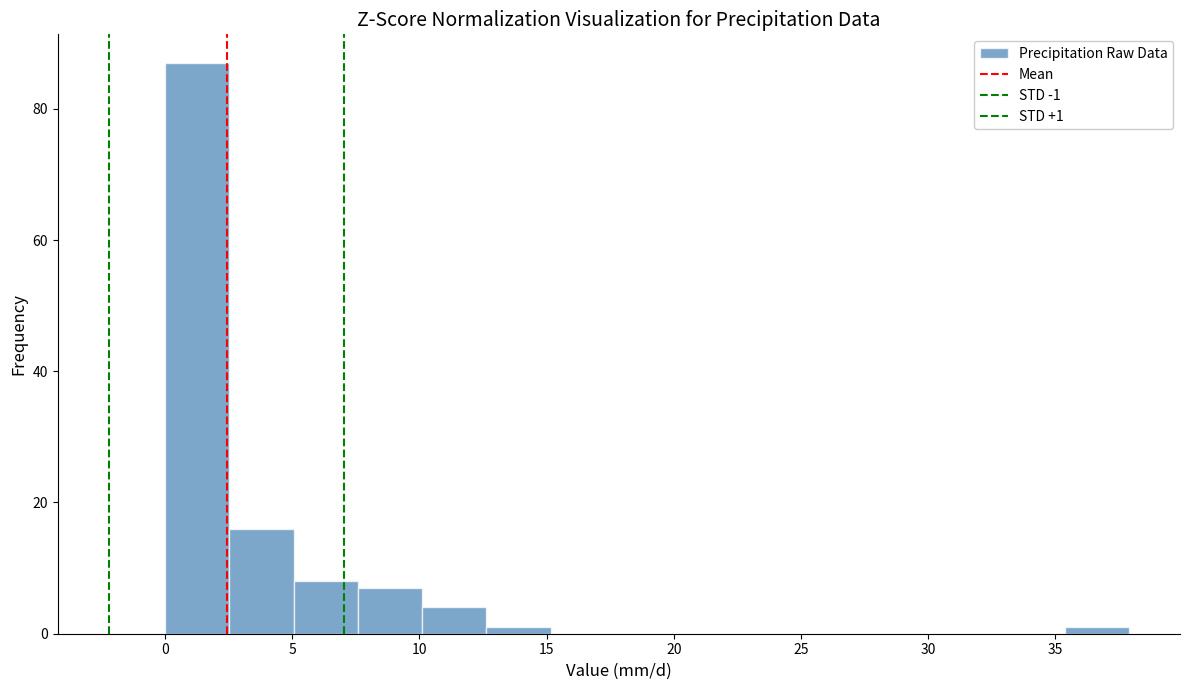

Which range on the x-axis has the tallest bar?

0.0 to 2.5